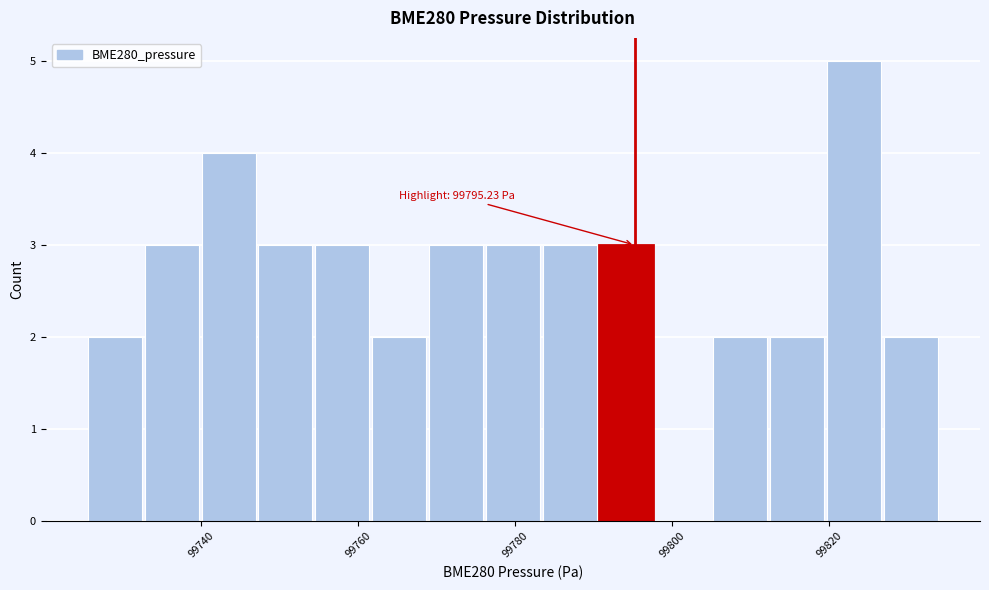

Around what value on the x-axis is the tallest bar? Give the approximate position of its centre, as read against the axis.

99824